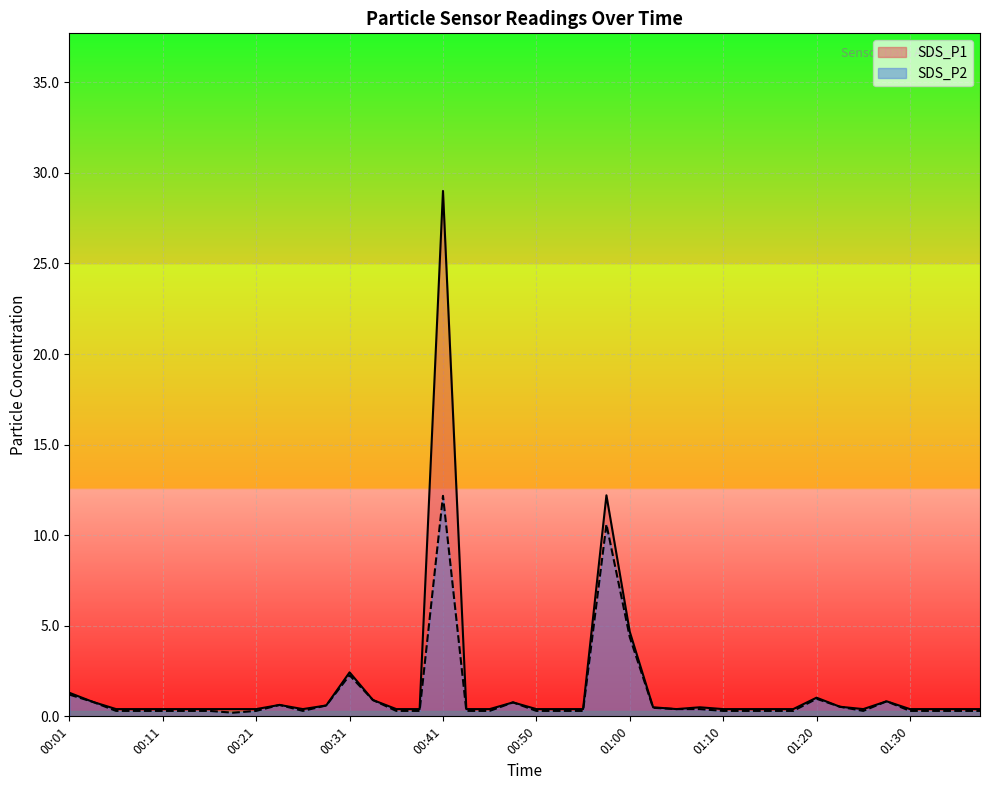

What is the total value across all series at 00:01?

2.5